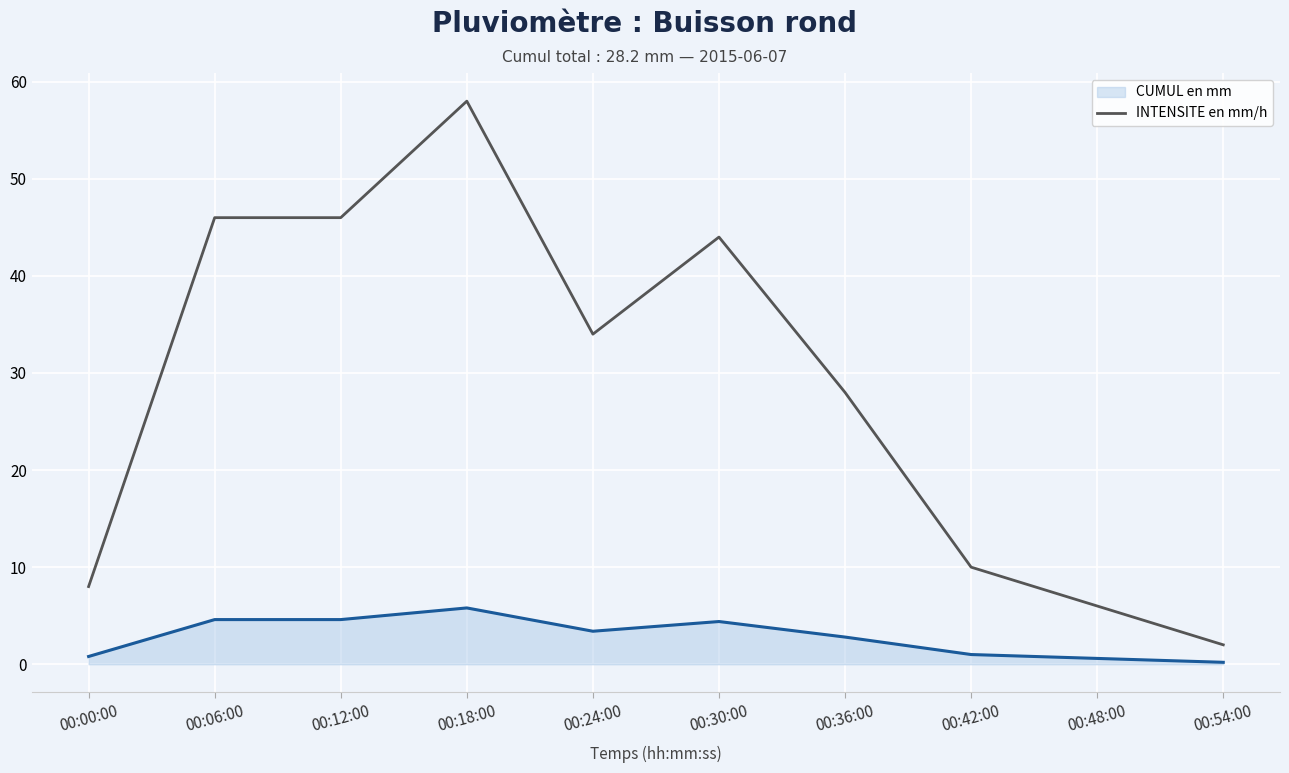

What is the minimum value shown in the chart?

2